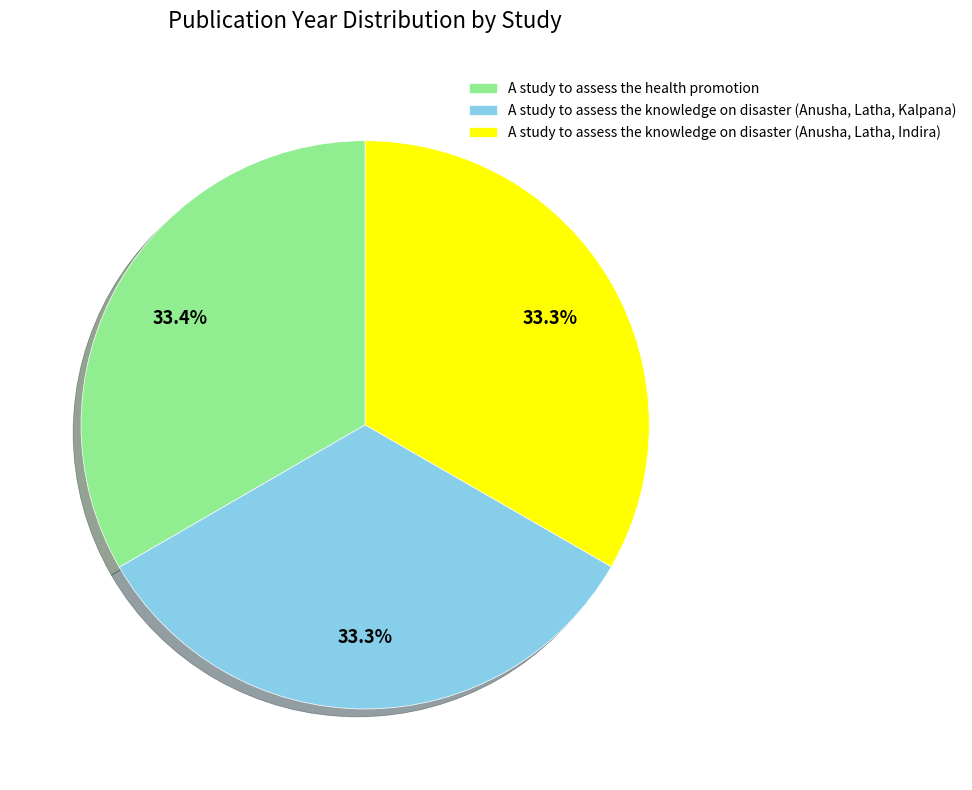

How many slices are in this pie chart?

3